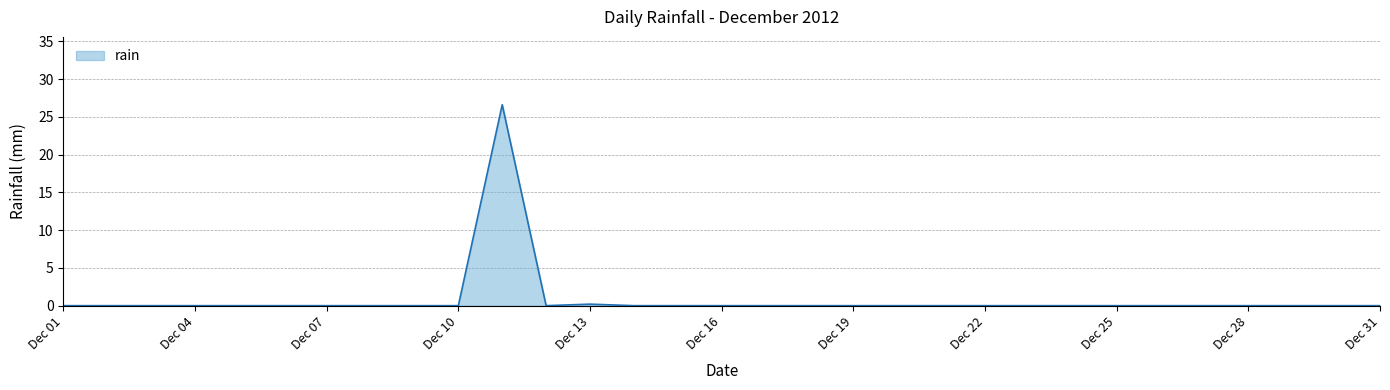

What is the maximum value shown in the chart?

26.6